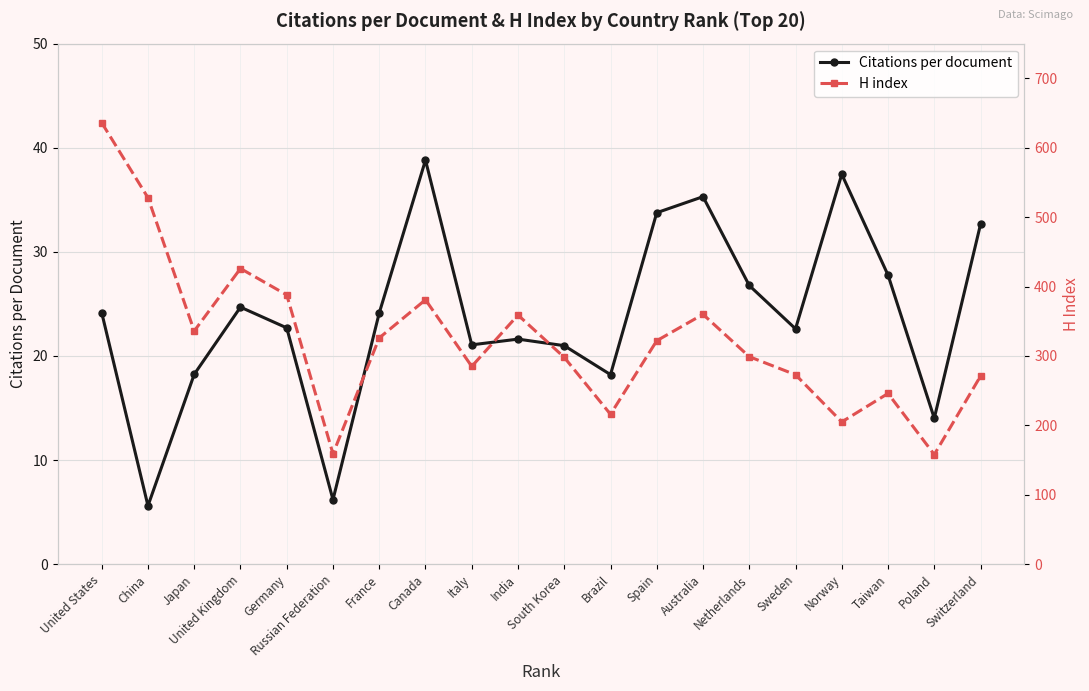

What is the spread (max minus min) of values at France?

301.9